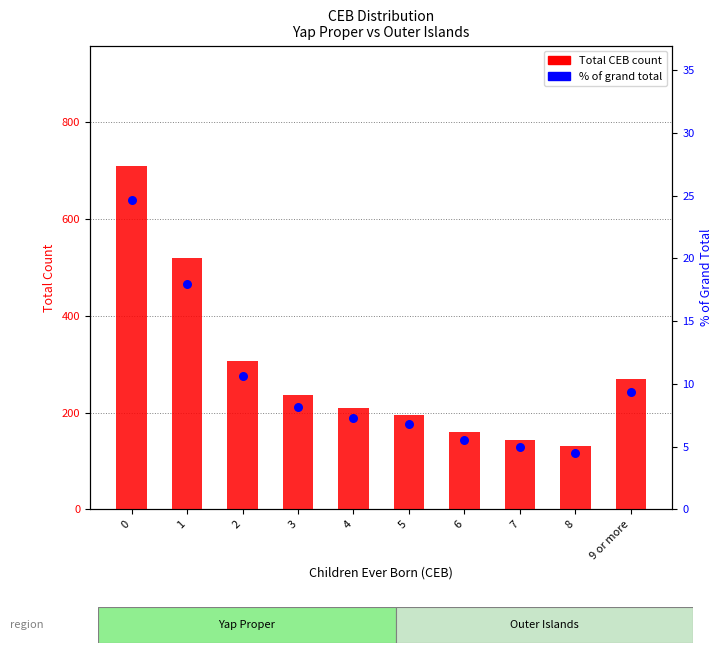

What are all the series names shown in the legend?

Total CEB count, % of grand total